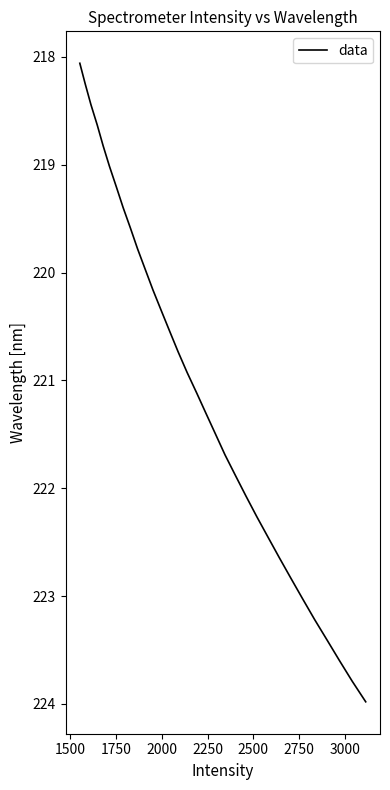

What is the minimum value shown in the chart?

218.1